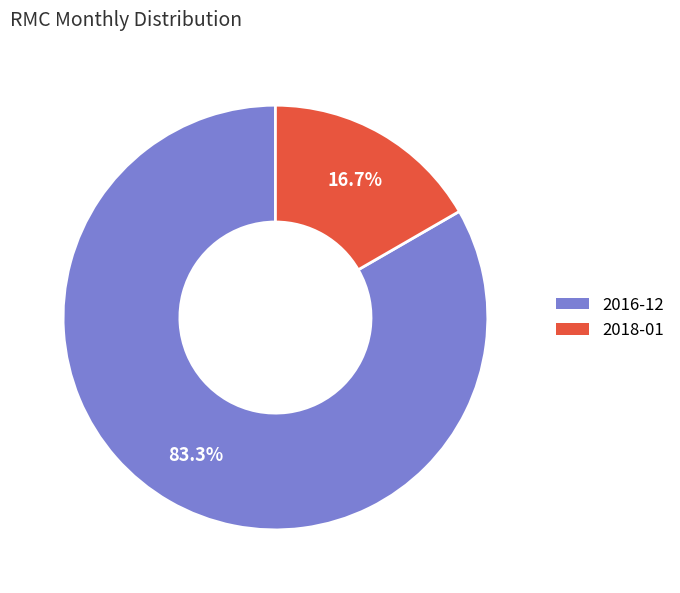

To the nearest percent, what is the average slice percentage?

50%